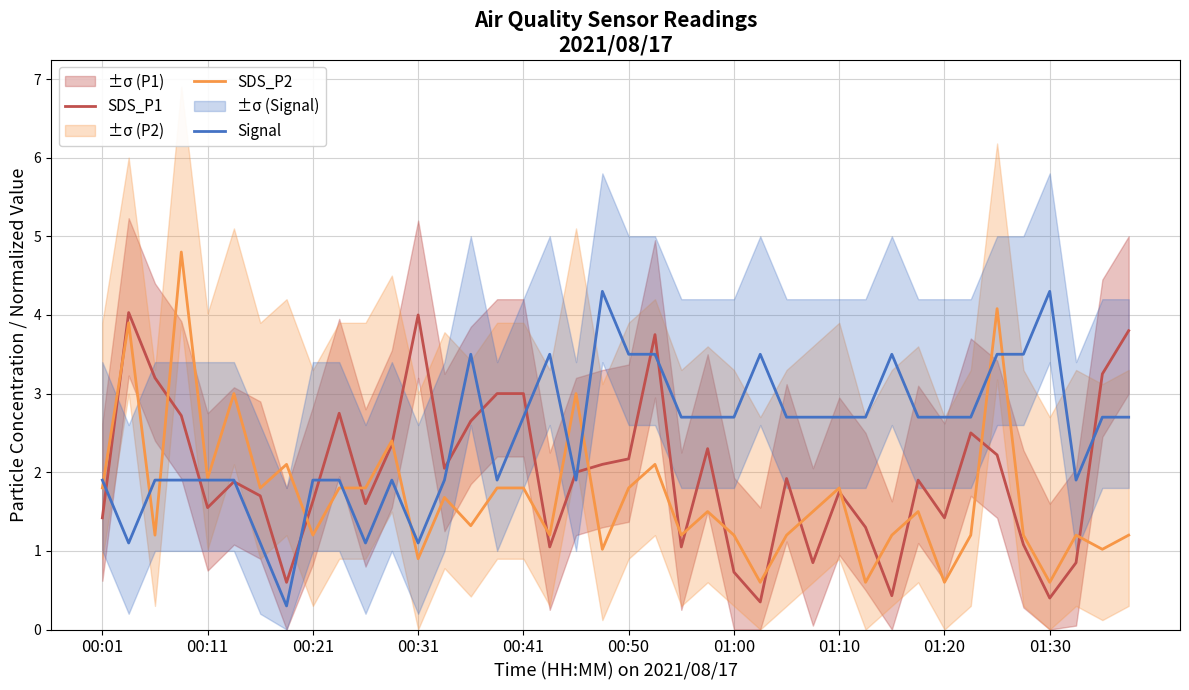

The value of Signal at 14 is 1.2. True or false?

False